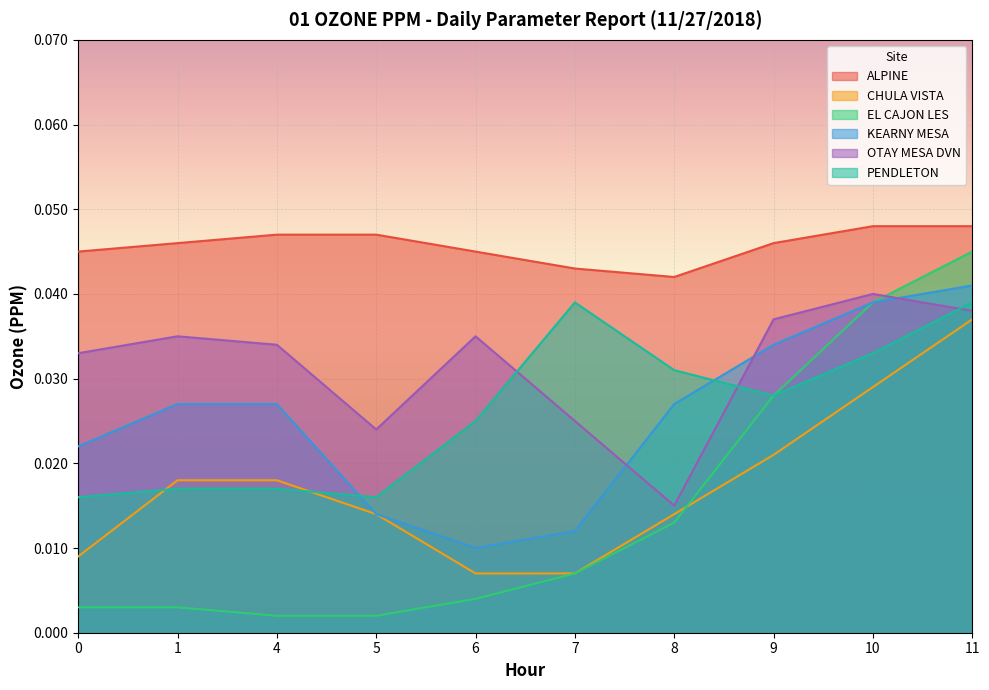

Between which two adjacent categories do PENDLETON and OTAY MESA DVN first intersect?

6 and 7